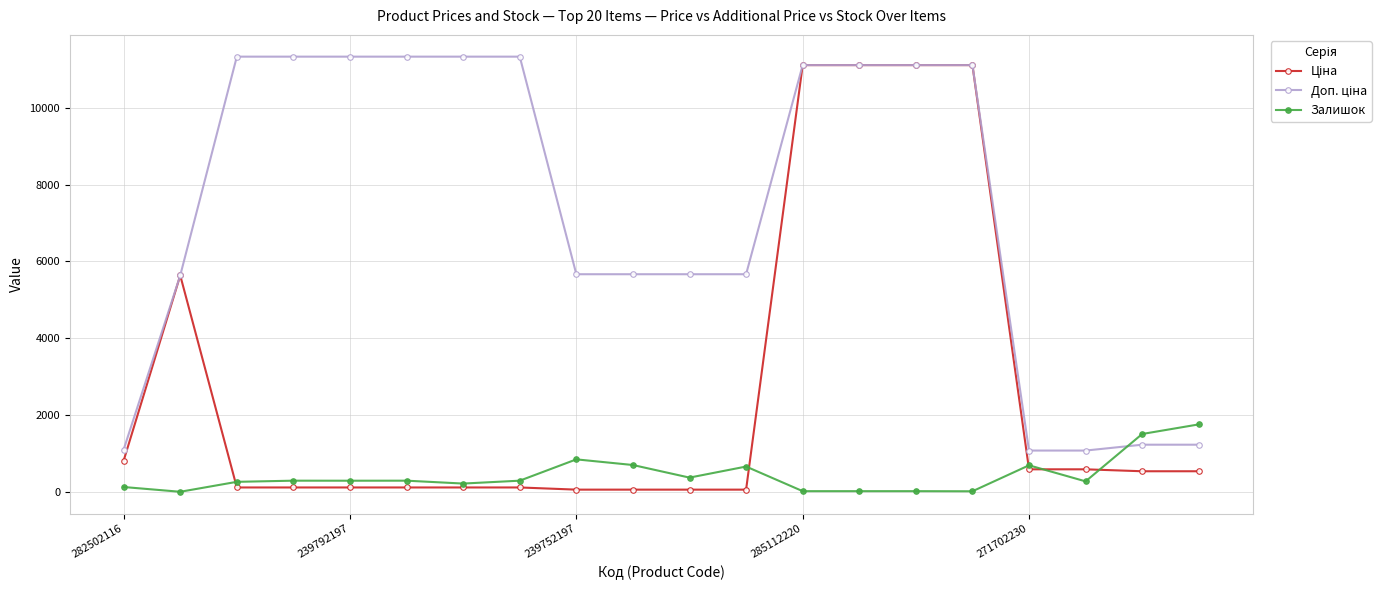

What is the greatest value displayed?

11334.0